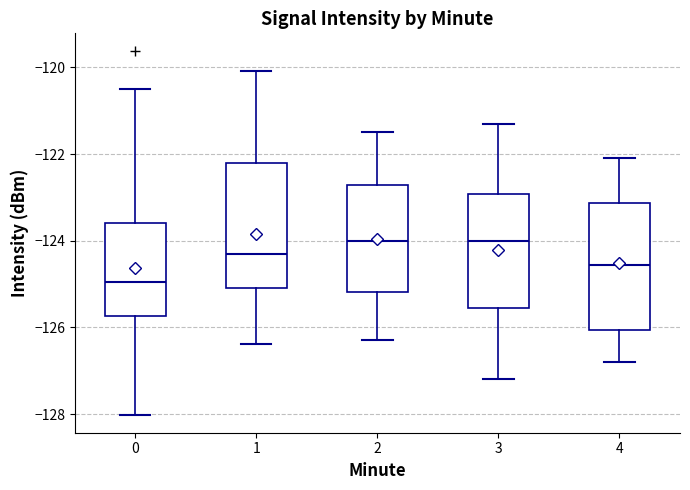

Which box has the lowest median line?

0